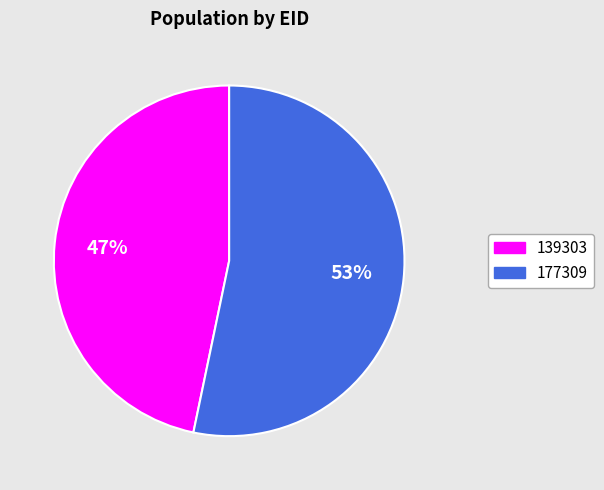

Is there a majority slice in this chart?

Yes